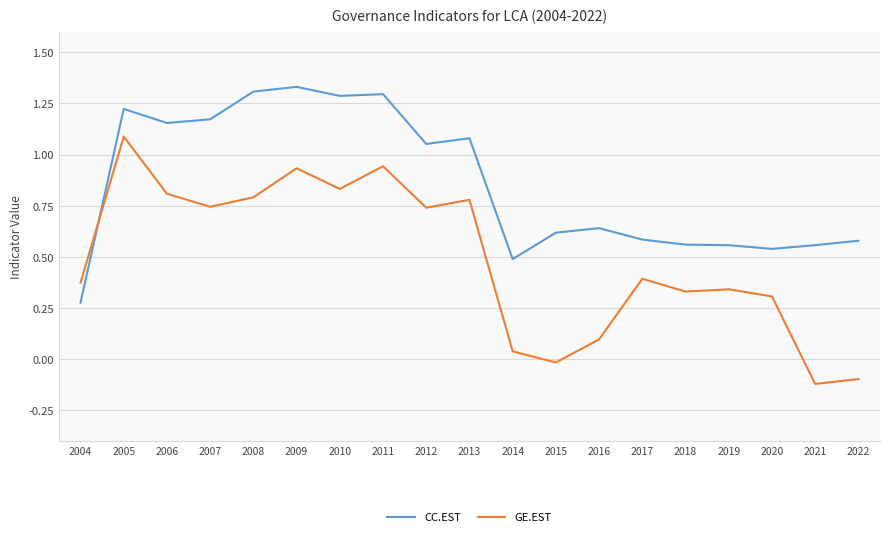

True or false: GE.EST has a value of 0.3 at 2019.

True